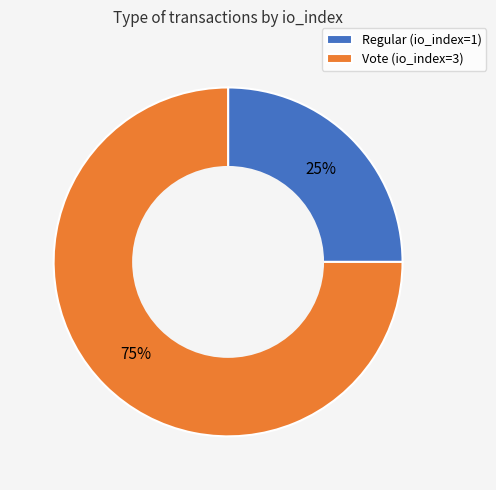

What is the smallest slice in the pie chart?

Regular (io_index=1)